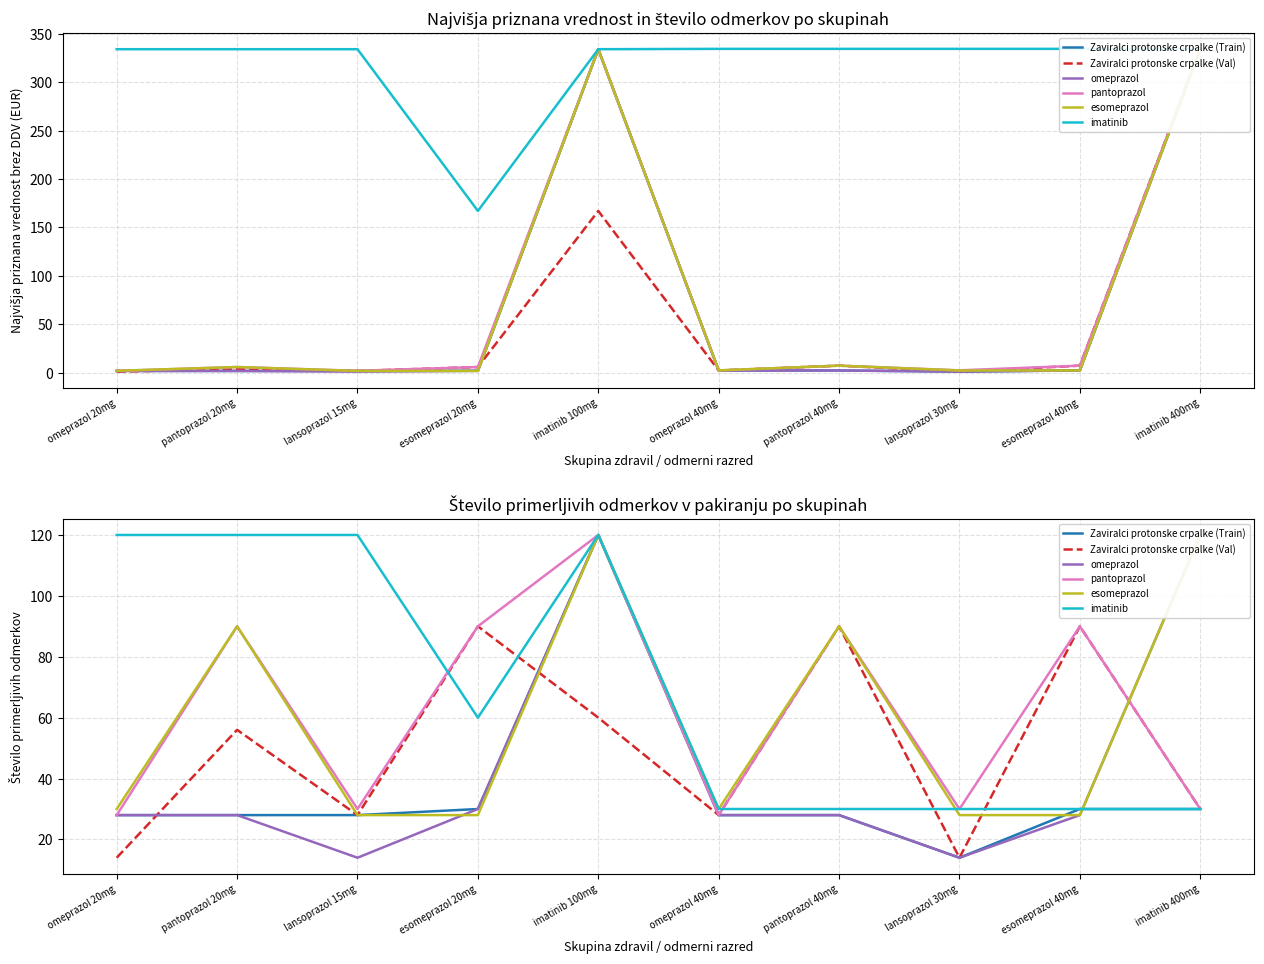

In esomeprazol, how many points are higher than both neighbors (excluding endpoints)?

3